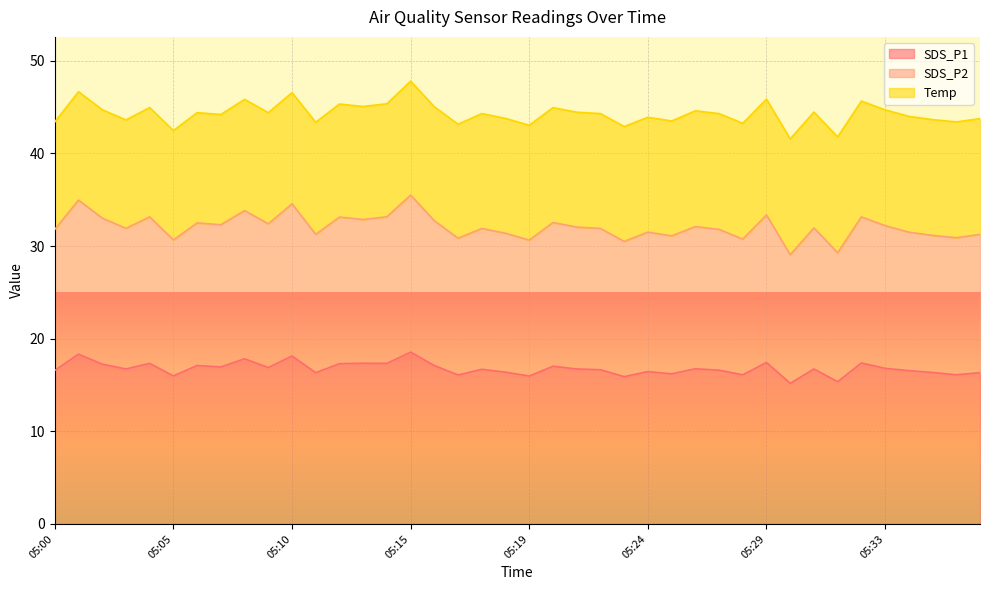

How many data points in SDS_P1 are less than 16?

5